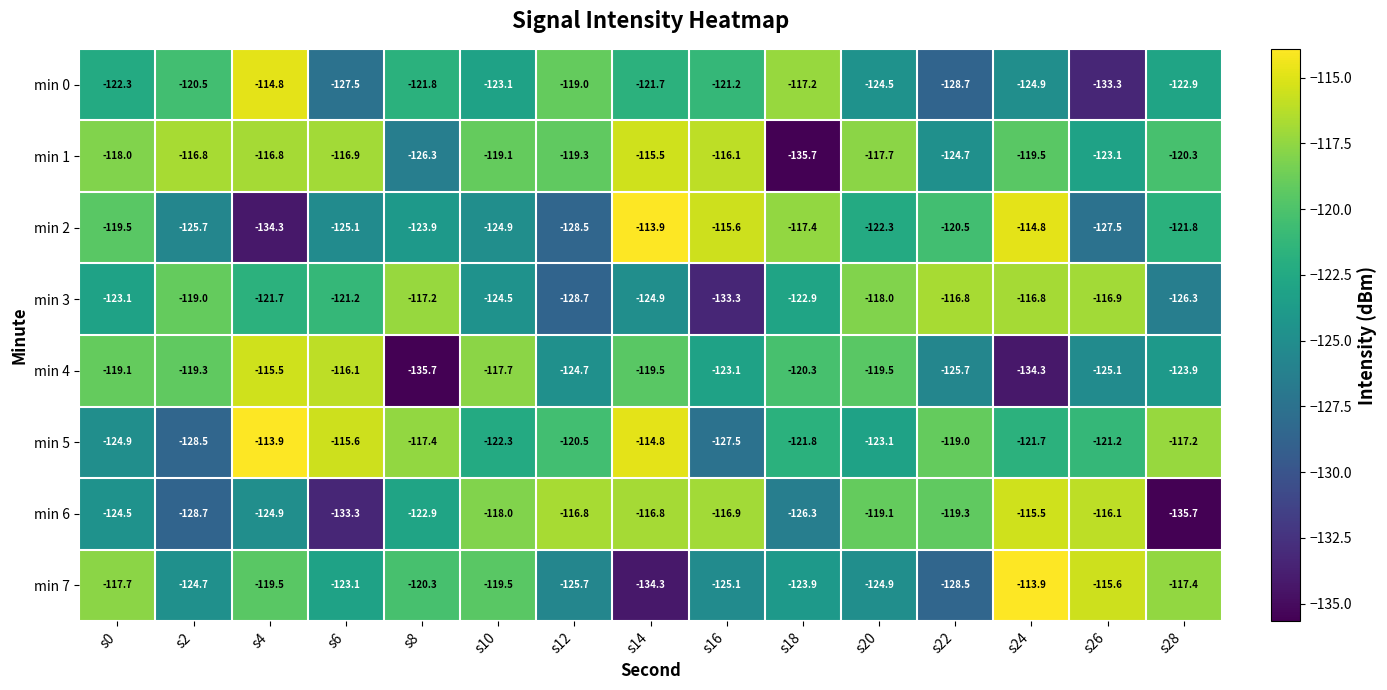

True or false: min 0 has a value of -122.9 at s28.

True